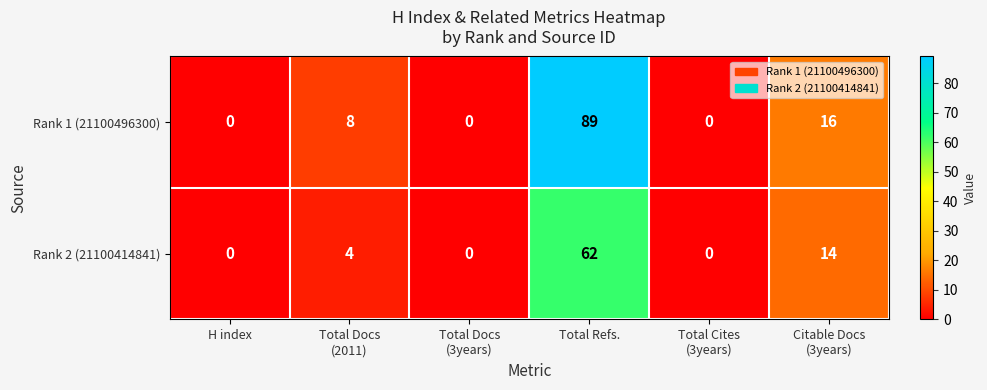

What is the total value across all series at Total Docs
(2011)?

12